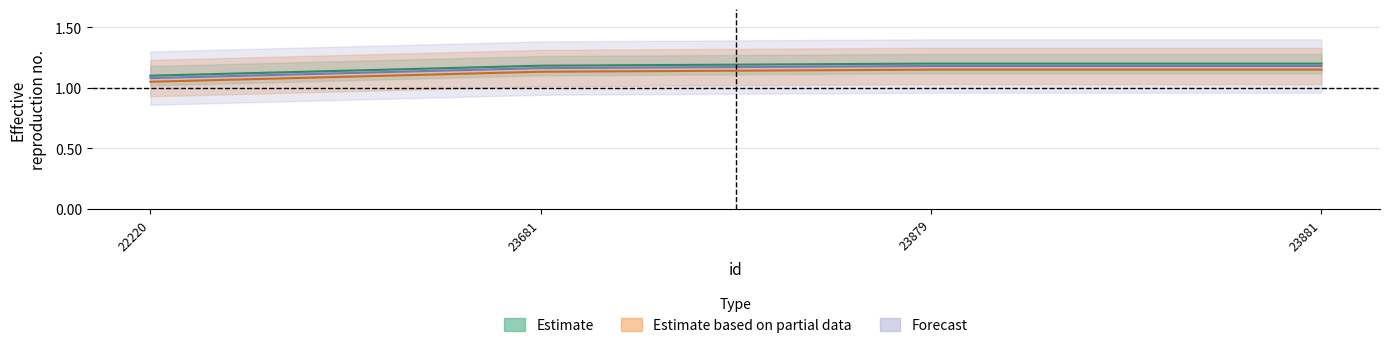

What is the lowest value of the Estimate series?

1.1